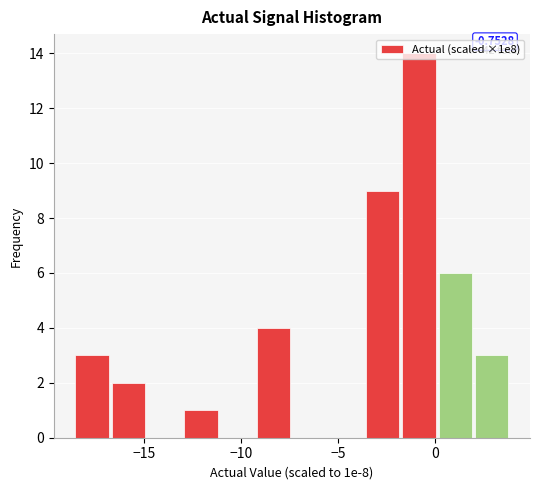

Read against the x-axis, roughly where is the centre of the tallest bar?

-1.0